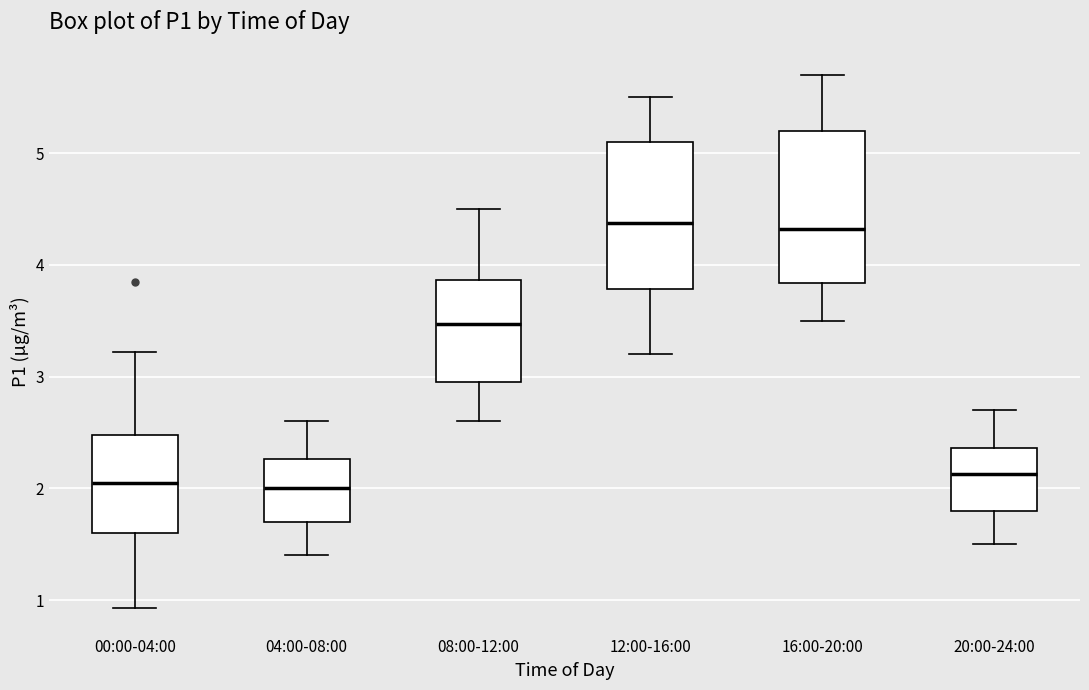

Where does the median line of the box for 00:00-04:00 sit on the y-axis? The values are not printed on the chart, so give them approximately, as read against the axis.

2.1